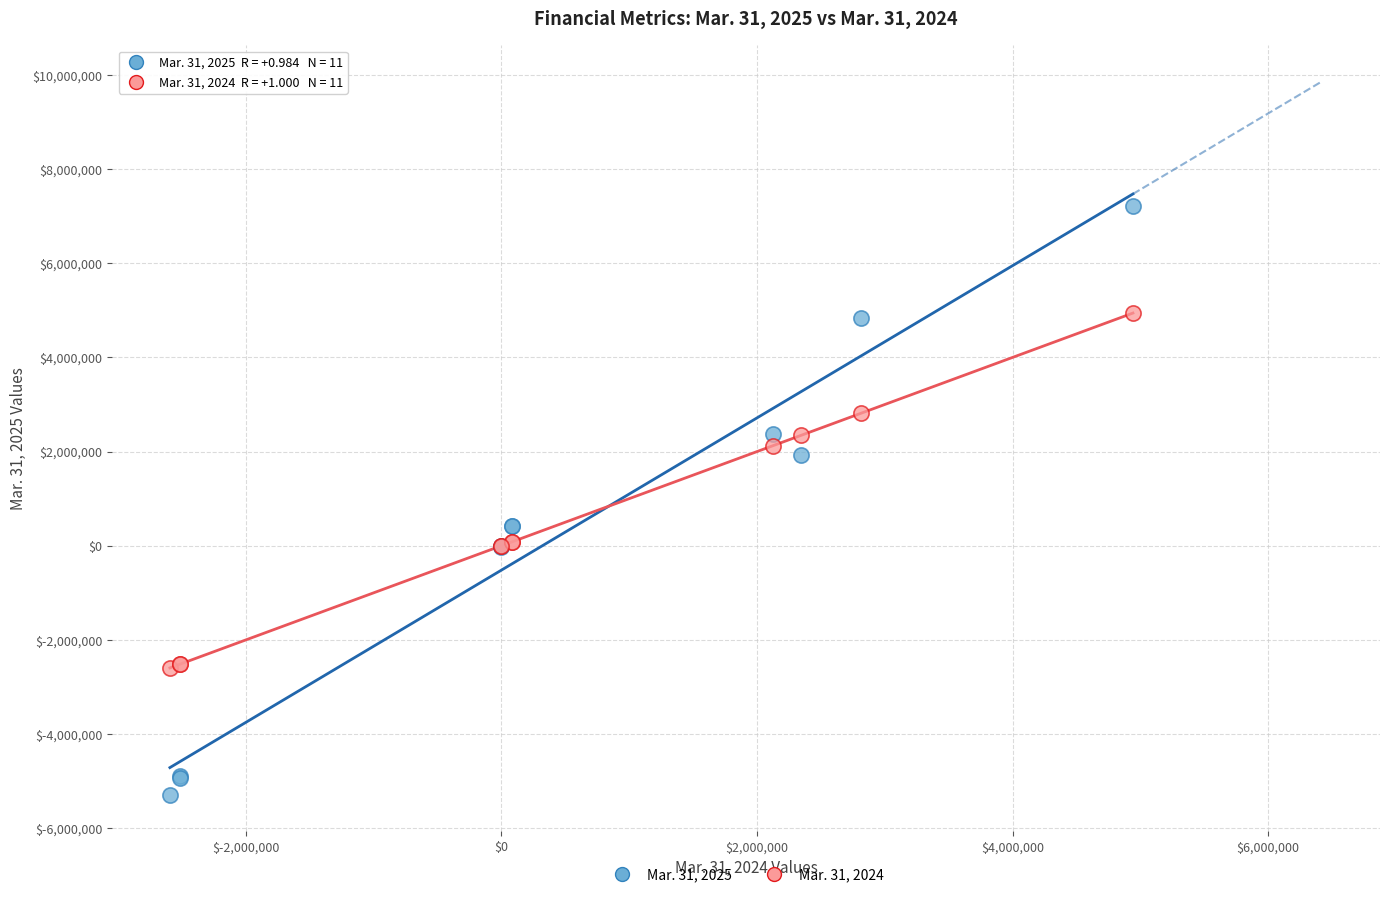

What are all the series names shown in the legend?

Mar. 31, 2025, Mar. 31, 2024